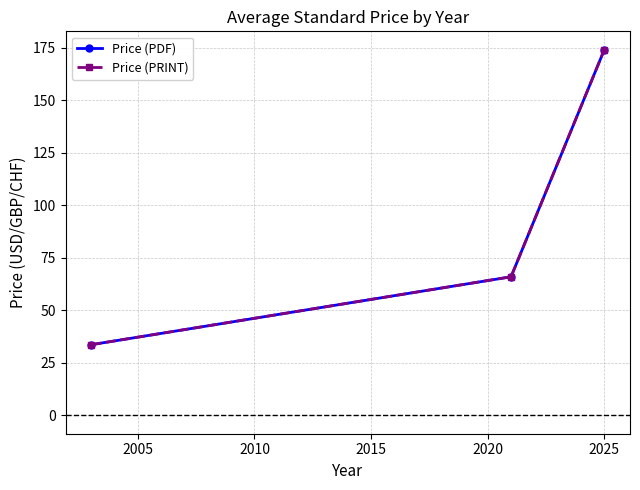

Reading left to right, list all the values displayed in this chart.

Price (PDF): 33.7	66.0	174.1
Price (PRINT): 33.7	66.0	174.1